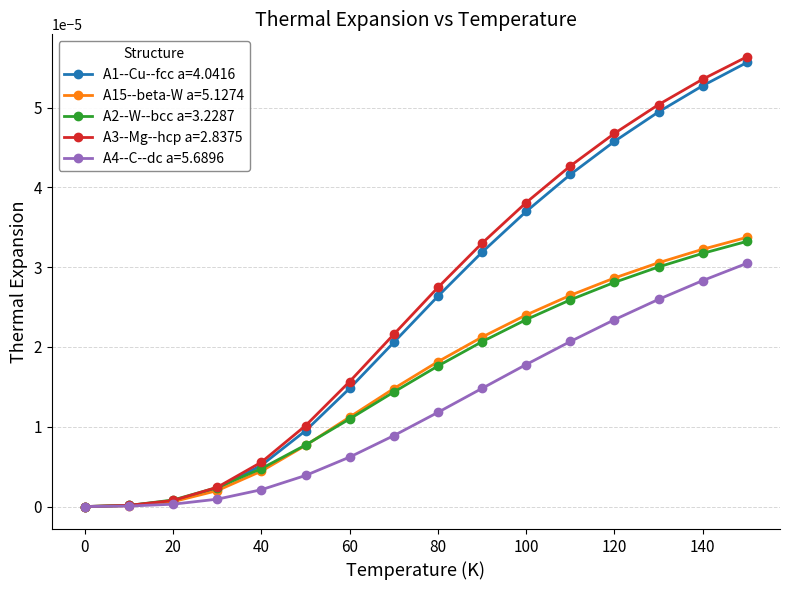

Which series has the largest total across all categories?

A3--Mg--hcp a=2.8375